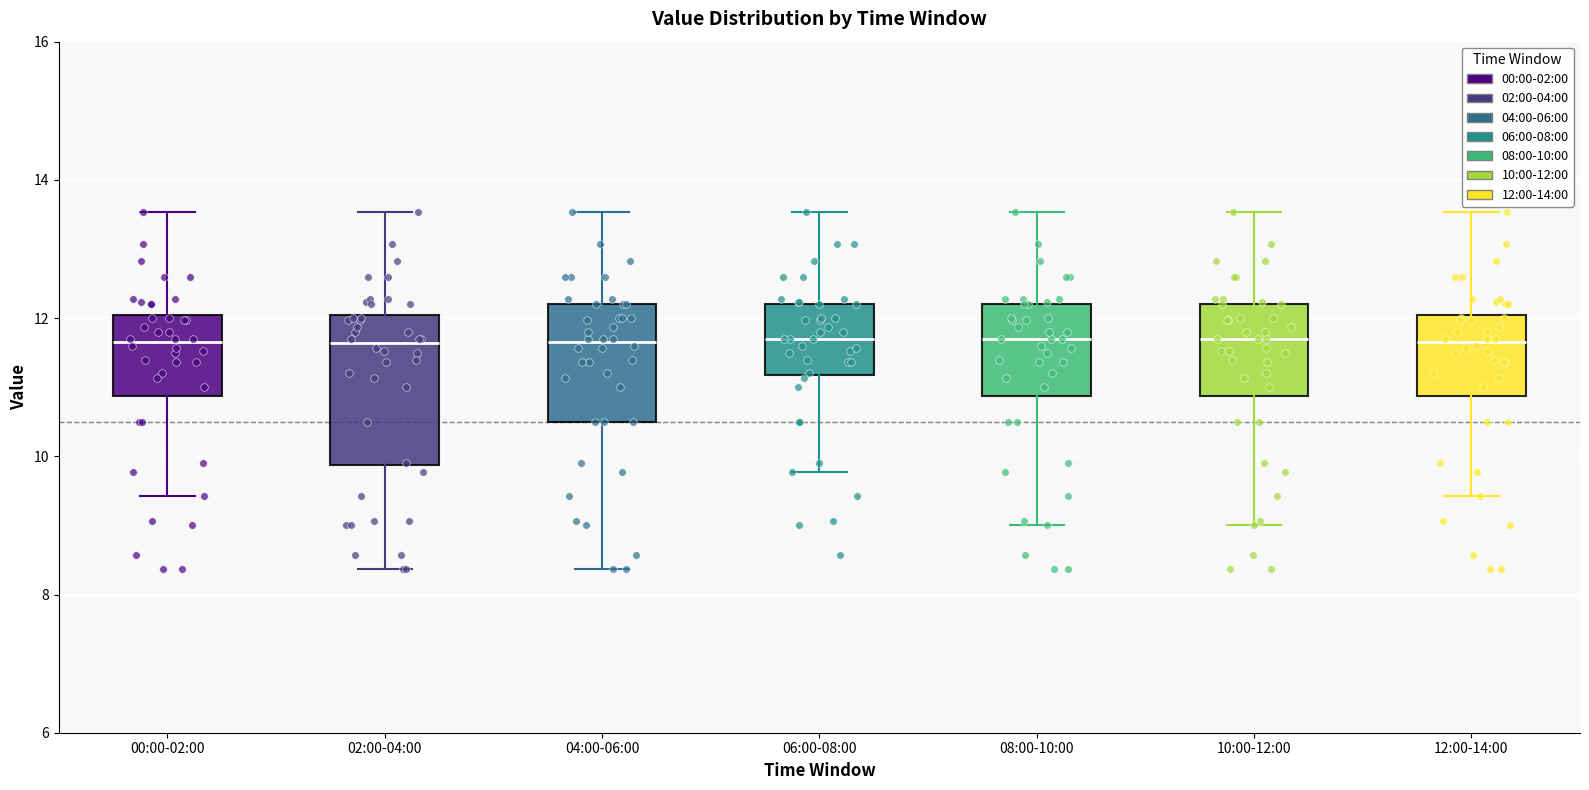

Where is the upper edge of the box for 06:00-08:00 on the y-axis? The values are not printed on the chart, so give them approximately, as read against the axis.

12.2